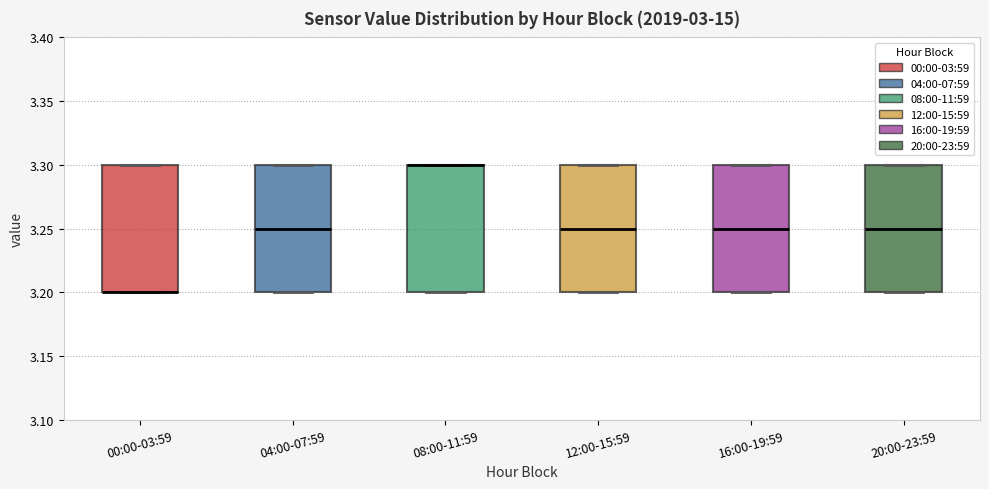

Reading left to right, read every box against the y-axis: the position of its median line, the range the box covers, and the ends of its whiskers. The values are not printed on the chart, so give them approximately, as read against the axis.

00:00-03:59: median 3.20 (drawn on the box's lower edge), box 3.20 to 3.30, whiskers 3.20 to 3.30
04:00-07:59: median 3.25, box 3.20 to 3.30, whiskers 3.20 to 3.30
08:00-11:59: median 3.30 (drawn on the box's upper edge), box 3.20 to 3.30, whiskers 3.20 to 3.30
12:00-15:59: median 3.25, box 3.20 to 3.30, whiskers 3.20 to 3.30
16:00-19:59: median 3.25, box 3.20 to 3.30, whiskers 3.20 to 3.30
20:00-23:59: median 3.25, box 3.20 to 3.30, whiskers 3.20 to 3.30